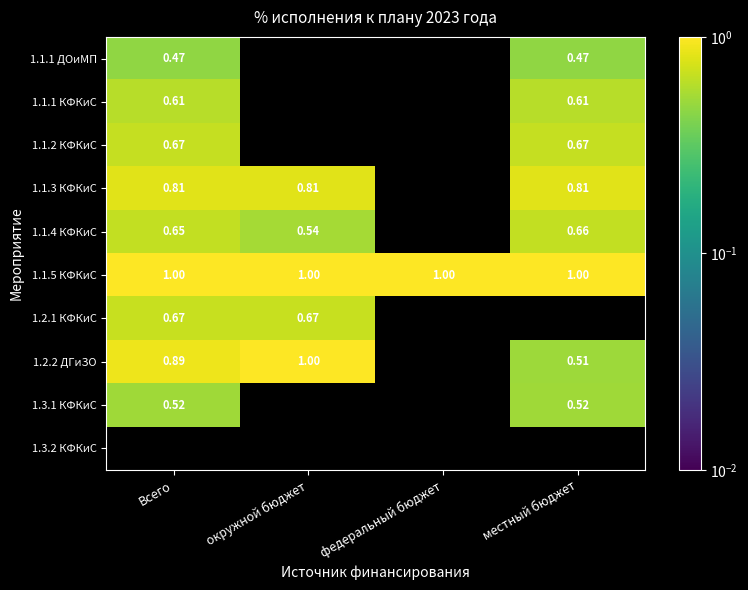

Is the value of 1.2.1 КФКиС at Всего greater than the value of 1.1.1 КФКиС at местный бюджет?

Yes